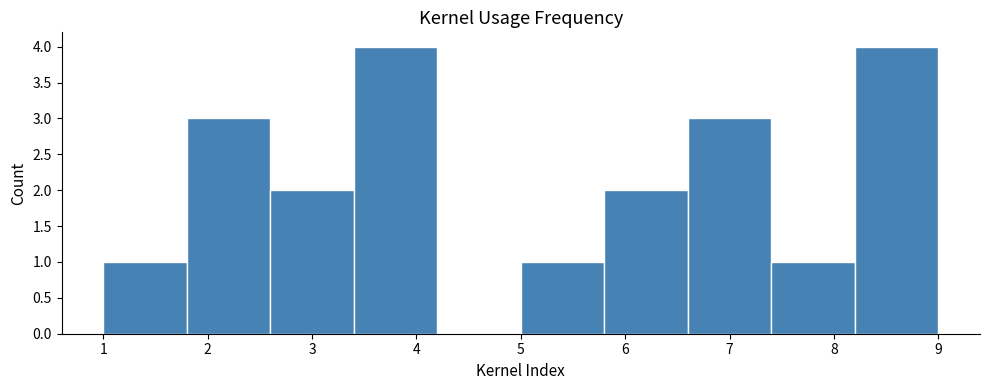

Reading left to right, transcribe this chart: for each bar, give the range it covers on the x-axis and its height. The values are not printed on the chart, so give them approximately, as read against the axis.

1.0 to 1.8: 1
1.8 to 2.6: 3
2.6 to 3.4: 2
3.4 to 4.2: 4
4.2 to 5.0: 0
5.0 to 5.8: 1
5.8 to 6.6: 2
6.6 to 7.4: 3
7.4 to 8.2: 1
8.2 to 9.0: 4